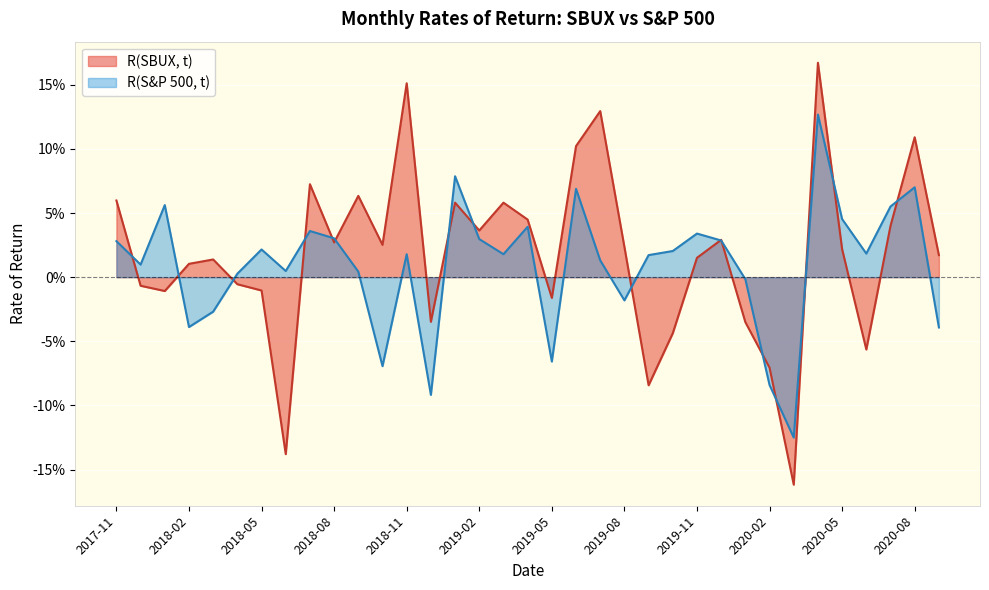

In R(S&P 500, t), how many points are lower than both neighbors (excluding endpoints)?

10